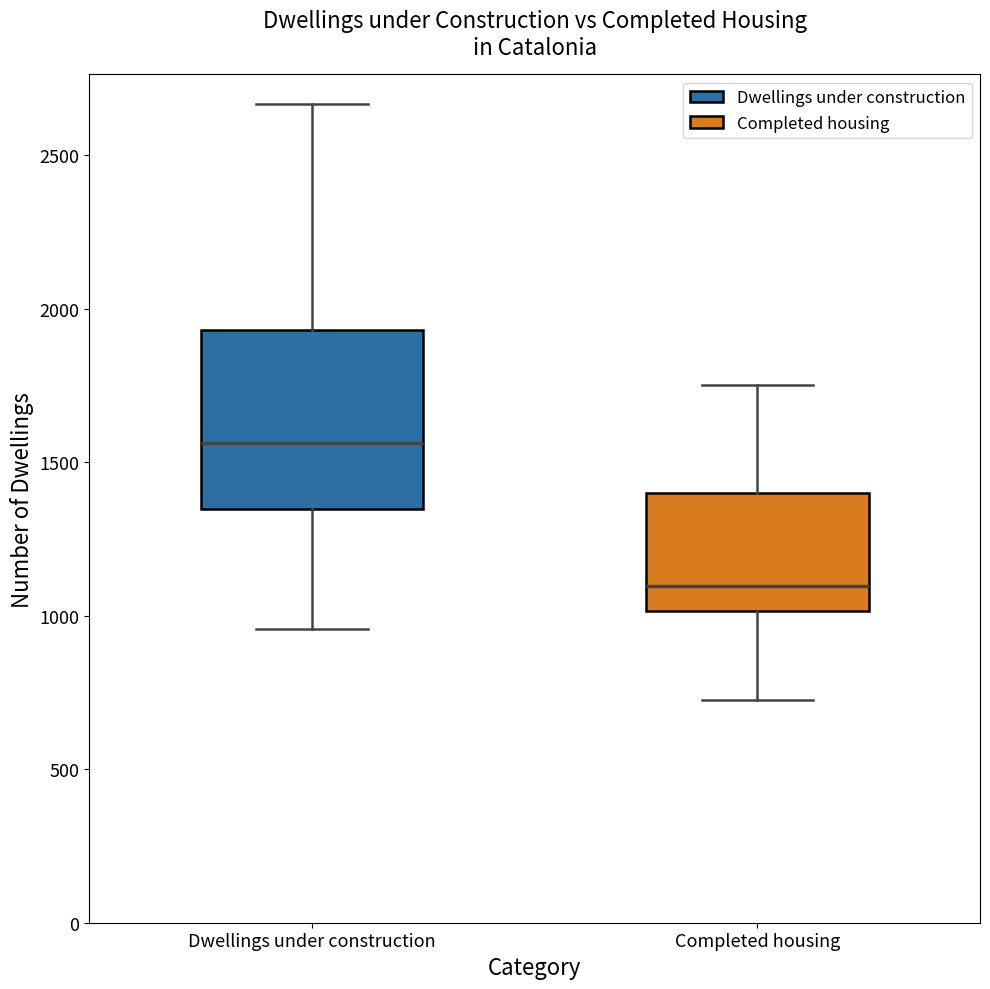

Which box has the highest median line?

Dwellings under construction